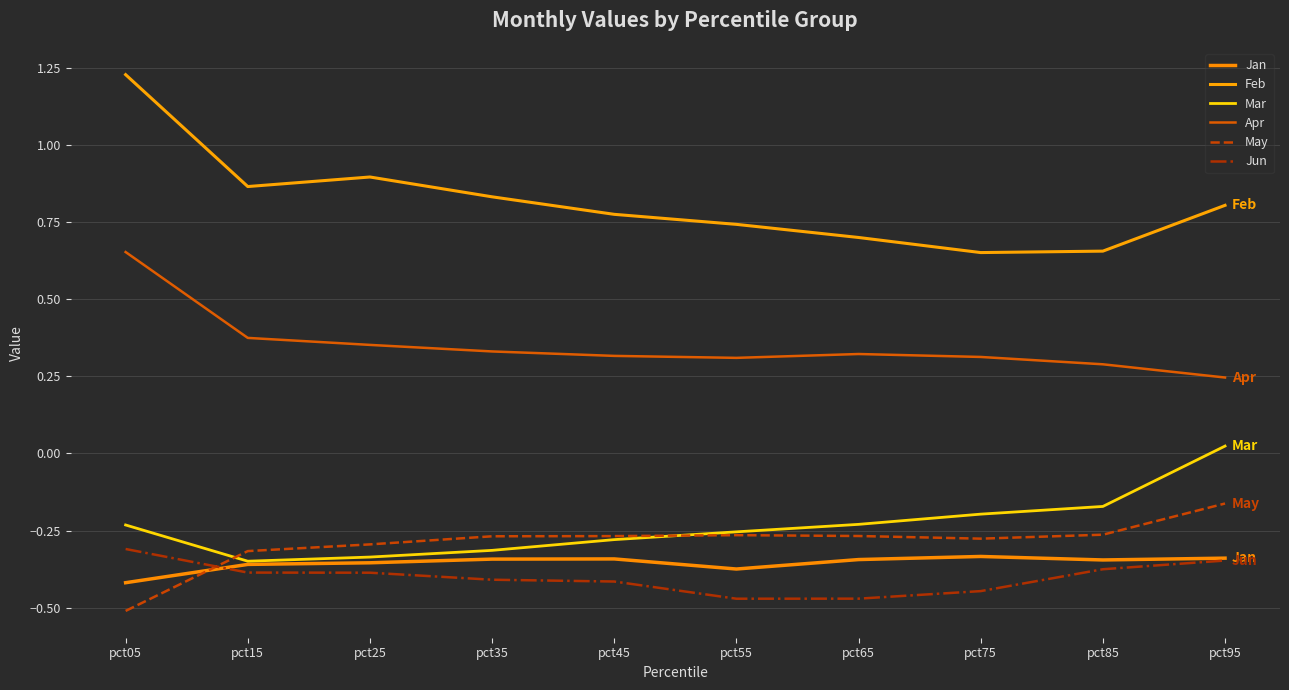

What is the sum of the Apr values at pct95 and pct75?

0.6